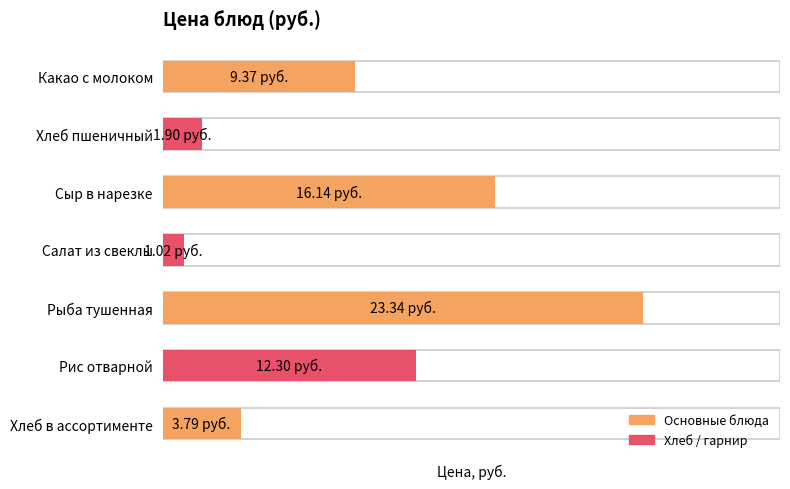

List the labels in order of value, smallest first.

Салат из свеклы, Хлеб пшеничный, Хлеб в ассортименте, Какао с молоком, Рис отварной, Сыр в нарезке, Рыба тушенная